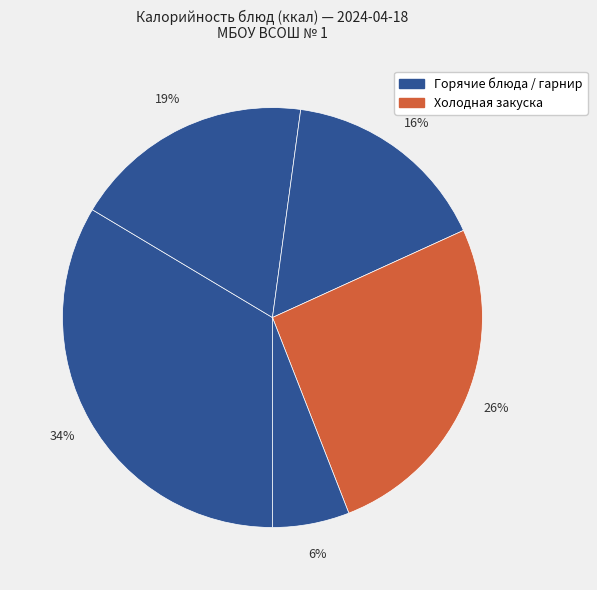

Count the number of slices in the pie.

5